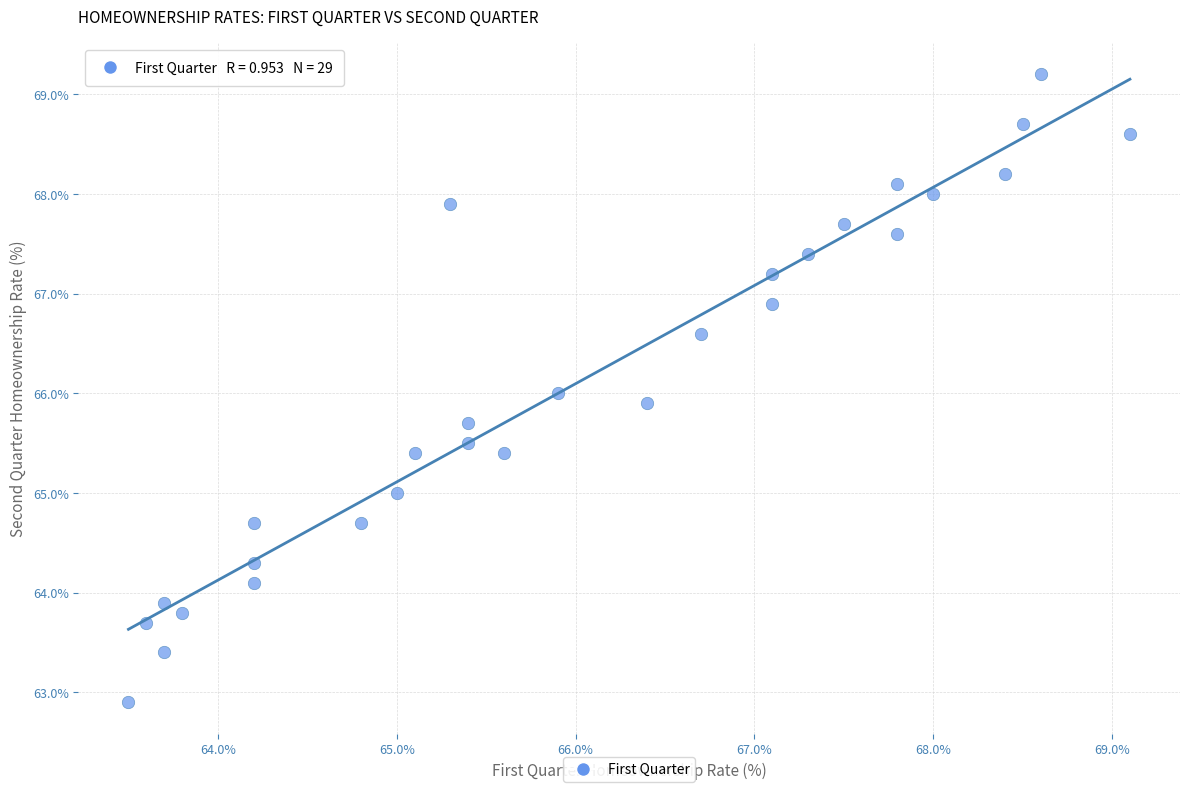

What is the range of Y values (max minus min)?

6.3